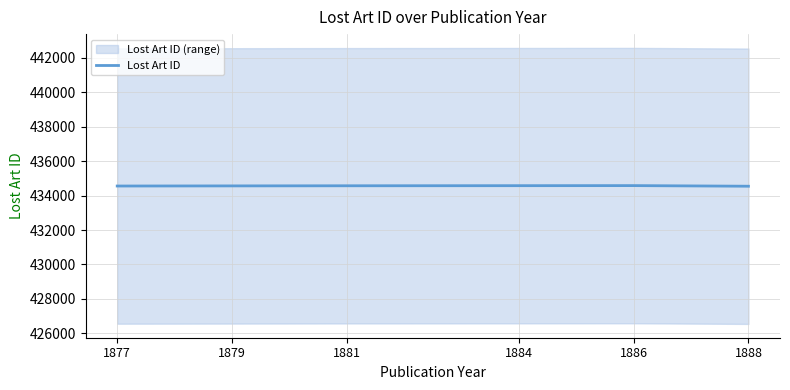

The value at 1879 is 291289. True or false?

False